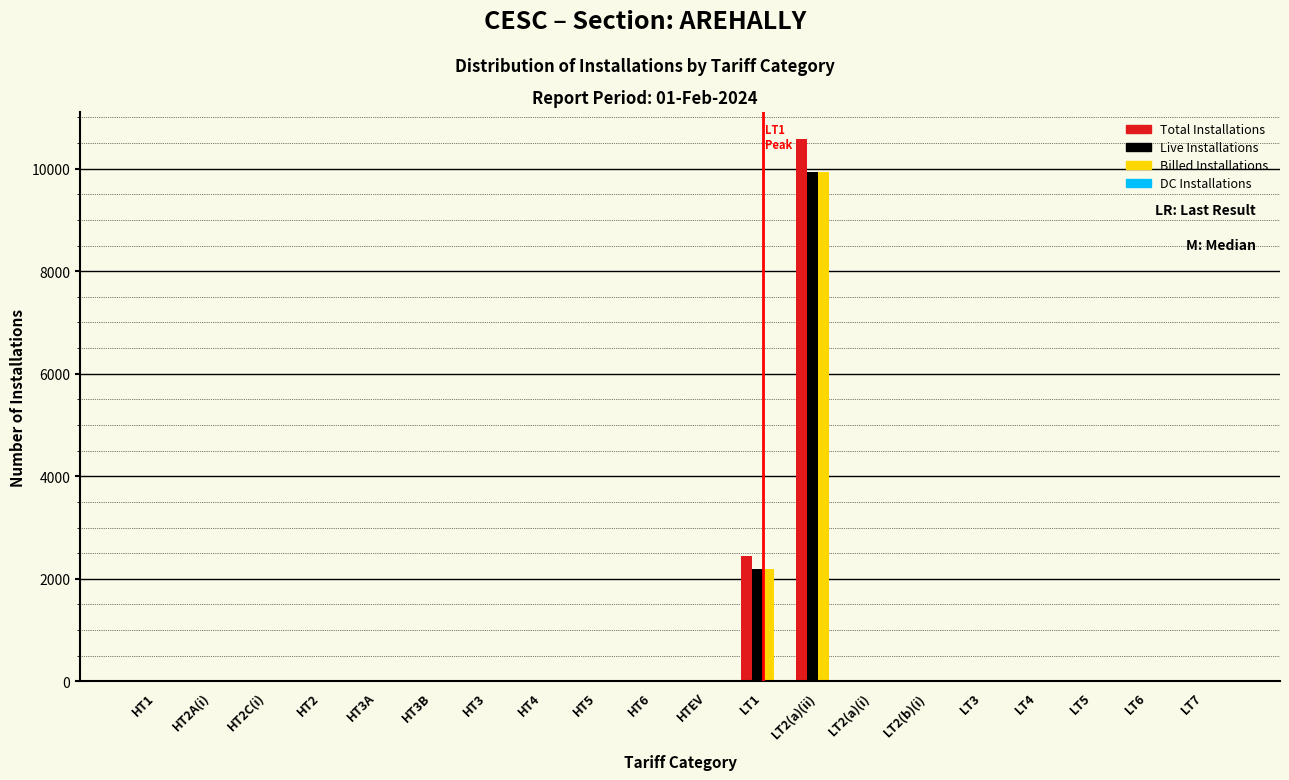

What is the sum of all Live Installations values?

12125